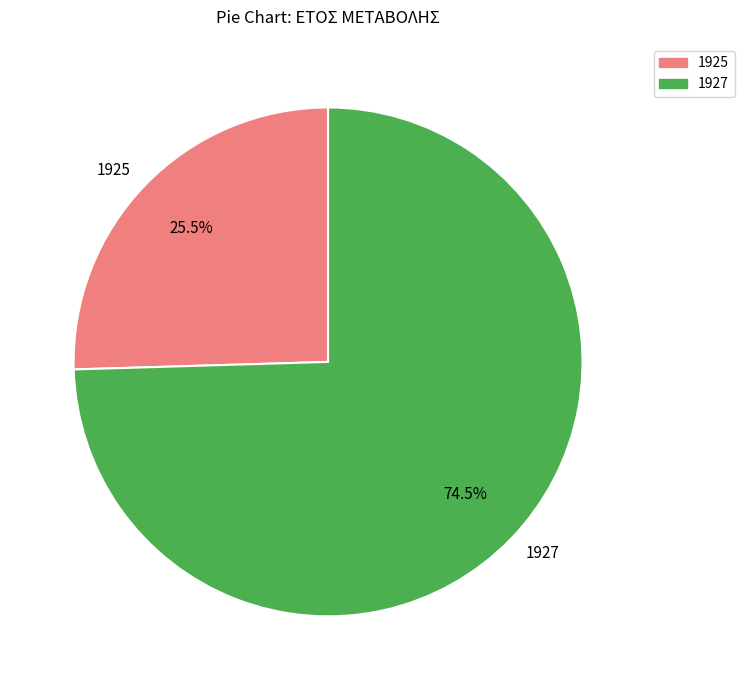

Is the sum of 1925 and 1927 greater than half?

Yes